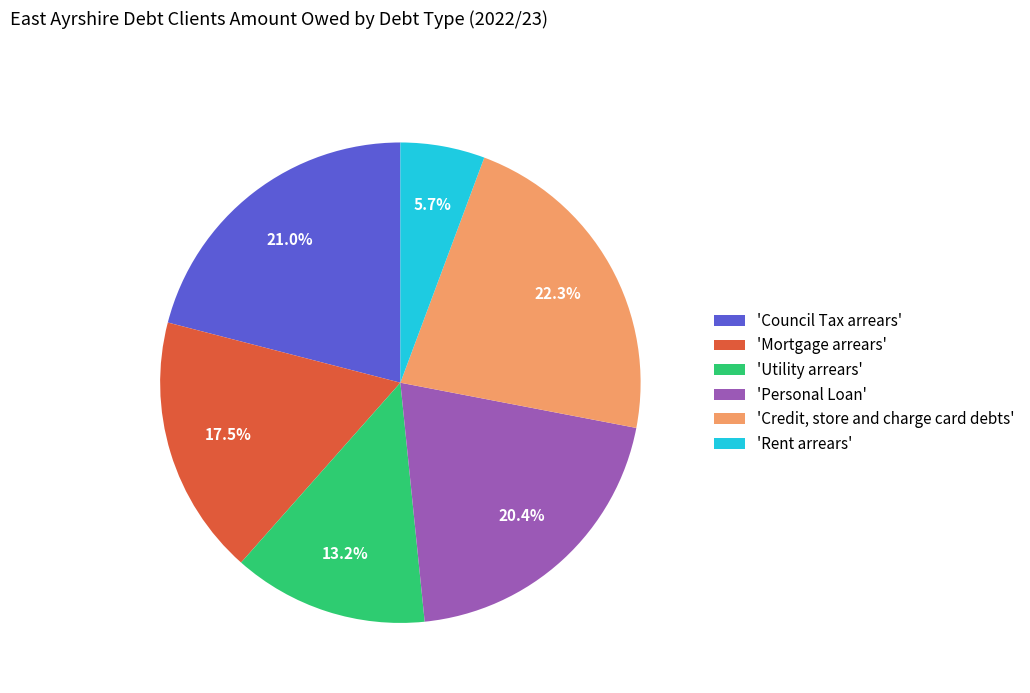

Between 'Utility arrears' and 'Personal Loan', which is larger?

'Personal Loan'